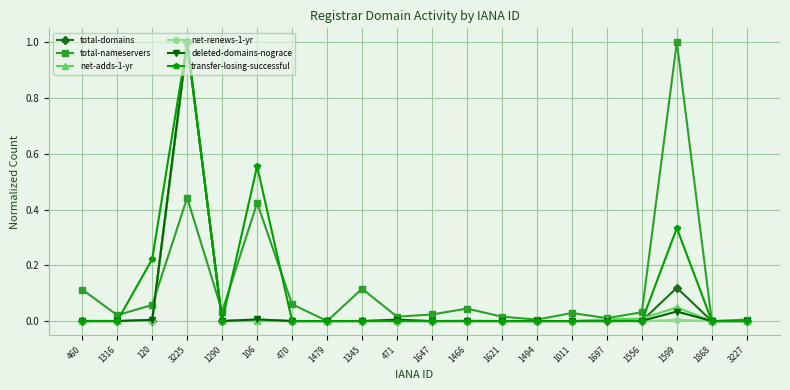

The total-nameservers series shows 0.2 at 460. True or false?

False